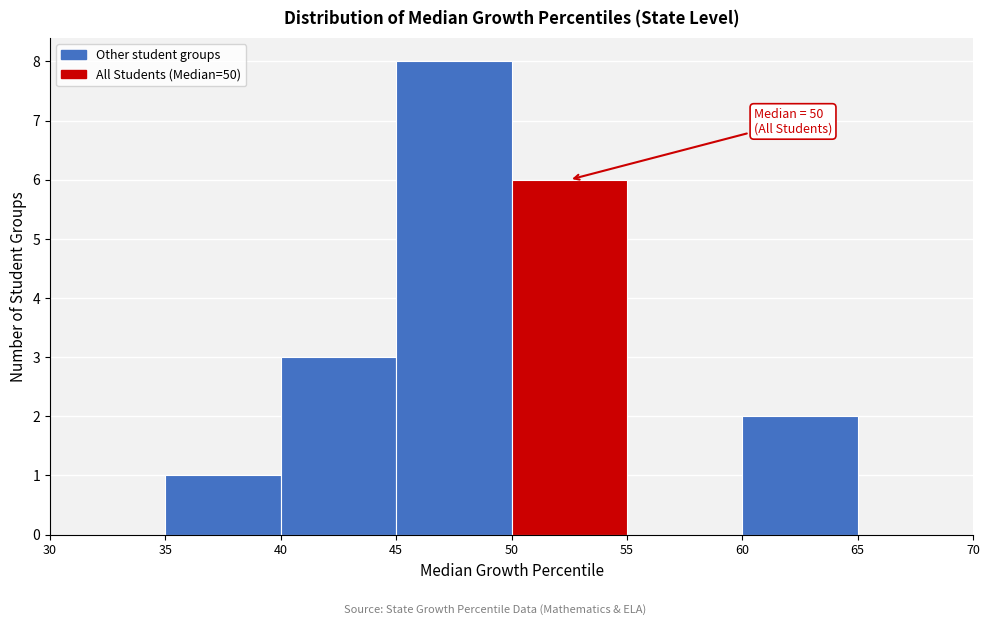

Over which range of the x-axis is the bar tallest?

45 to 50